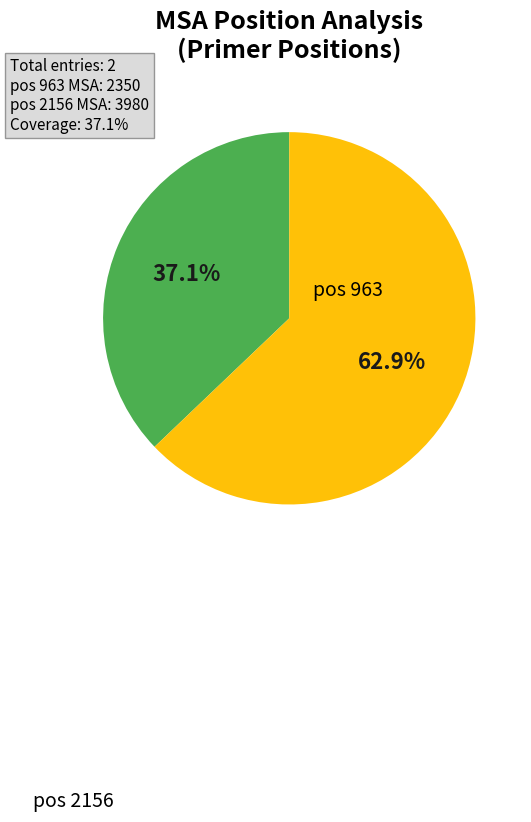

Which slice is the smallest?

963